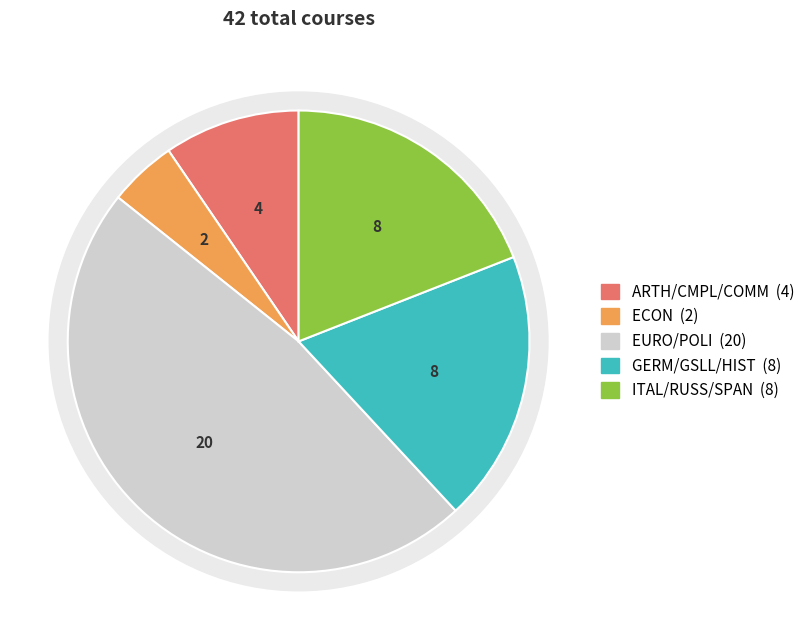

Combined, do ITAL/RUSS/SPAN and GERM/GSLL/HIST account for over 50%?

No